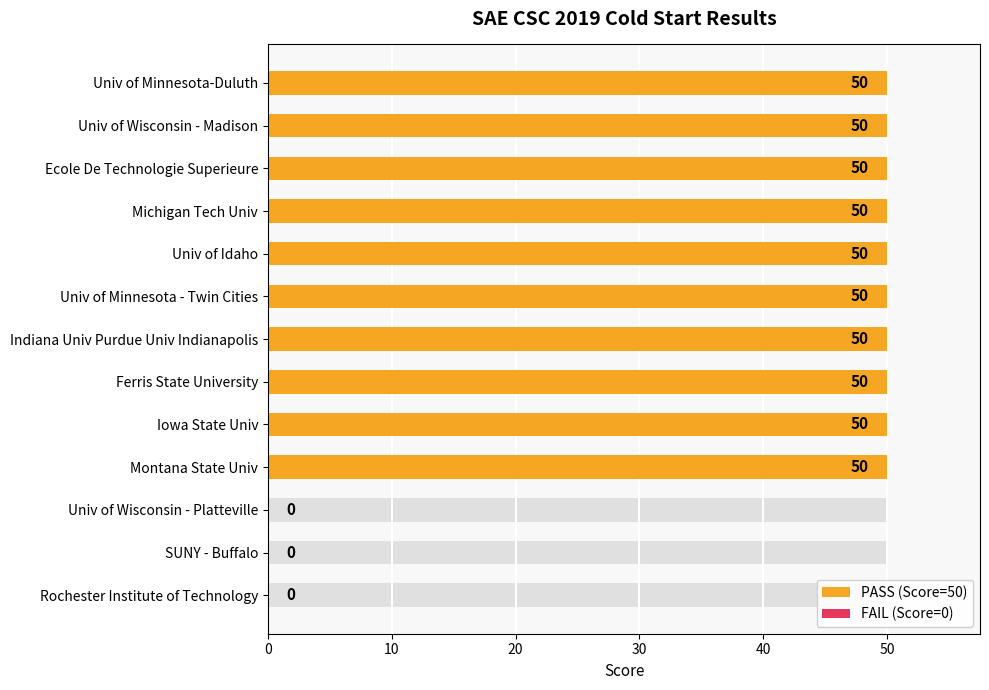

What is the sum of all values?

500